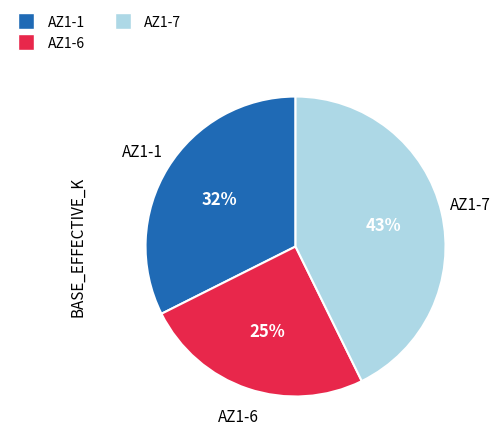

True or false: AZ1-7 accounts for 49% of the total.

False